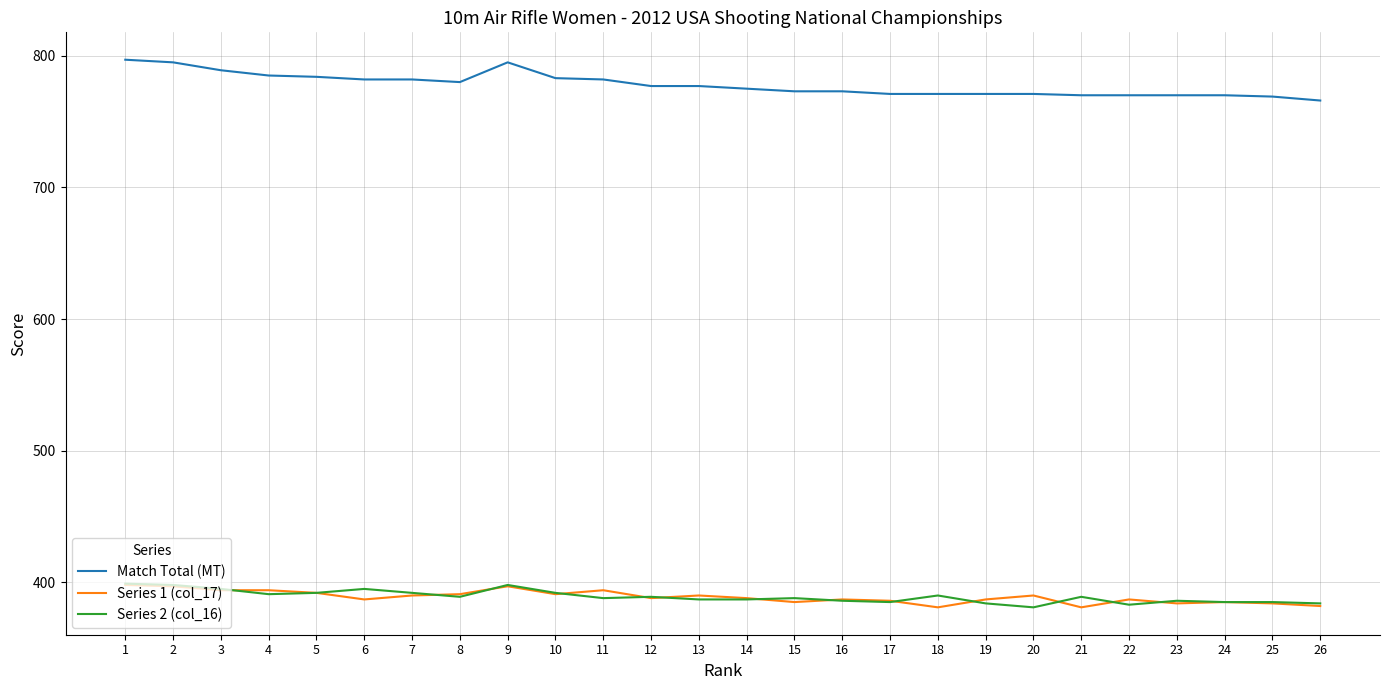

What is the difference between the highest and lowest values at 5?

392